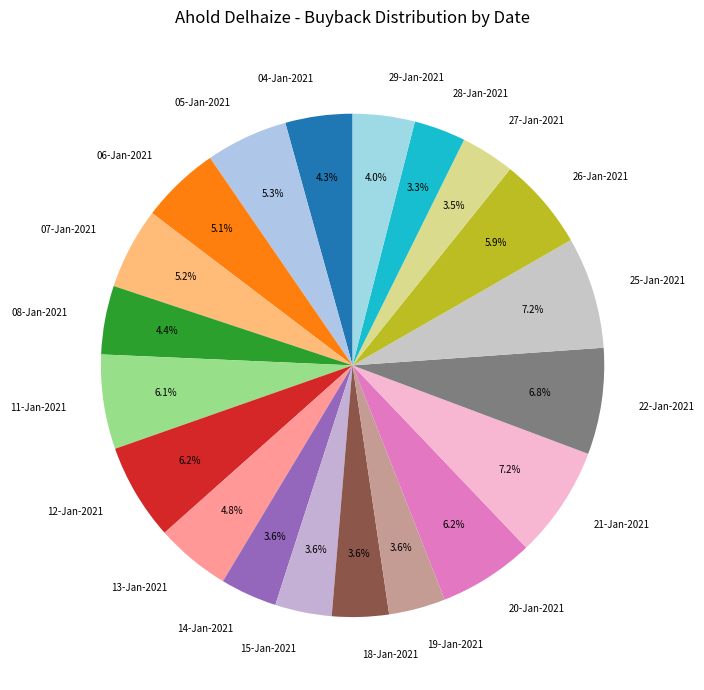

What percentage do 26-Jan-2021 and 11-Jan-2021 together represent?

12.0%